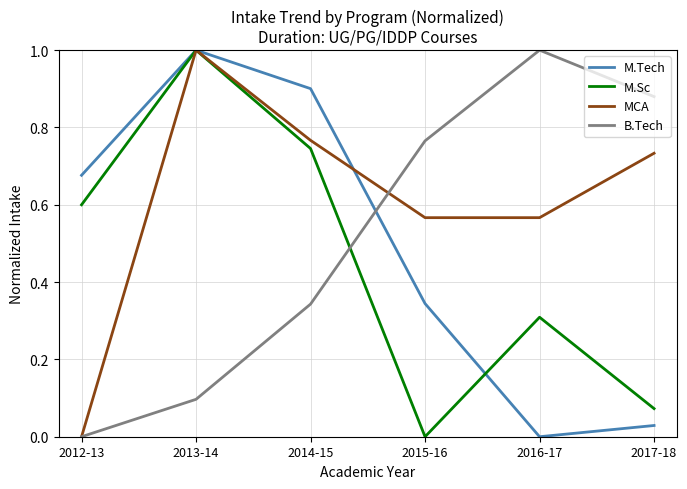

Where is M.Tech nearest to the value 0?

2016-17